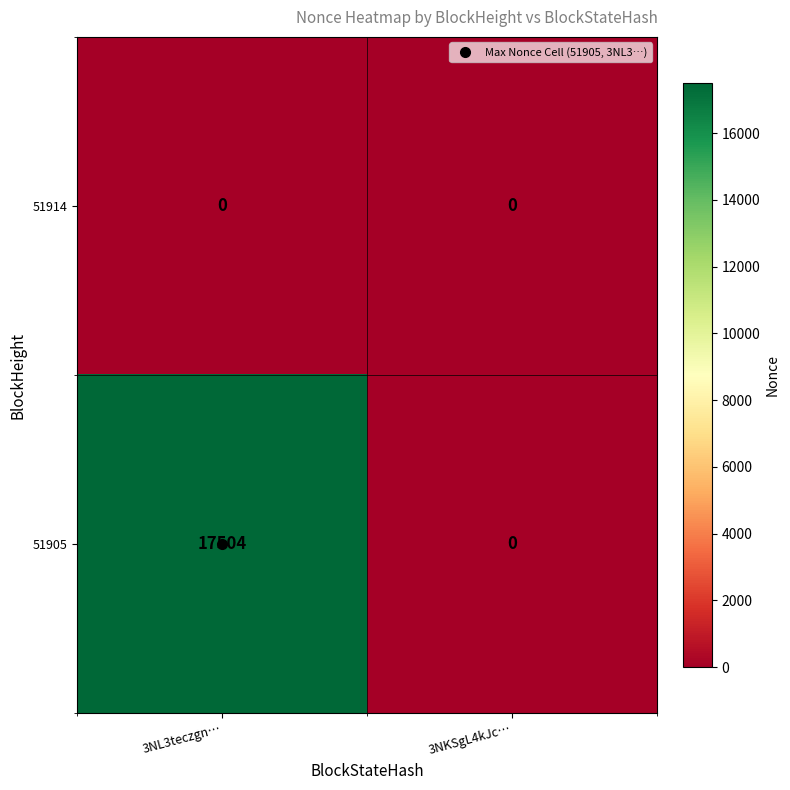

Rank the series by their average value, from highest to lowest.

51905, 51914